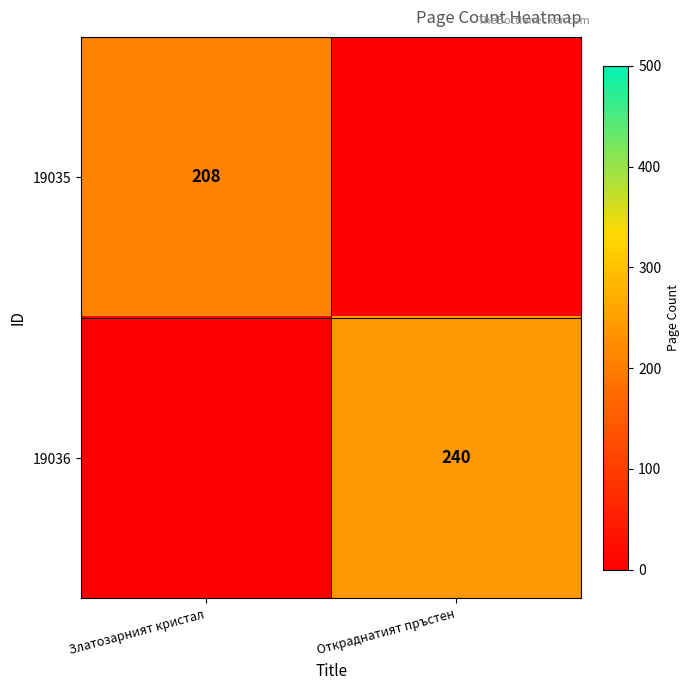

What is the difference between the maximum and minimum values in the 19035 series?

208